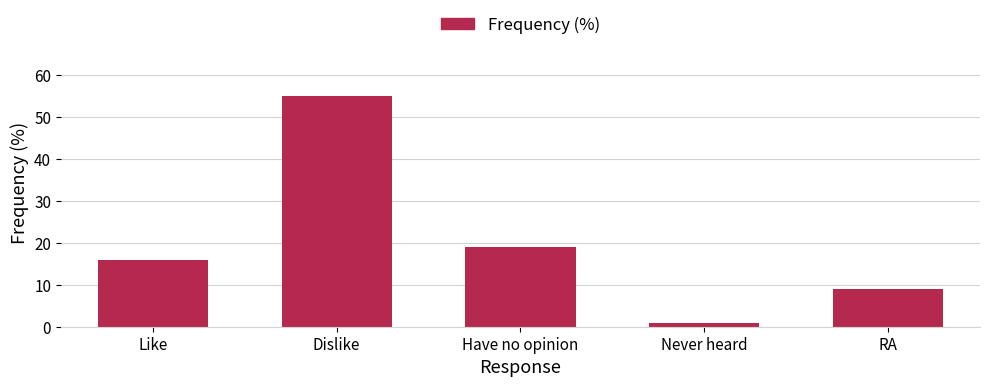

Approximately how many times larger is the value at Have no opinion compared to Like?

1.2